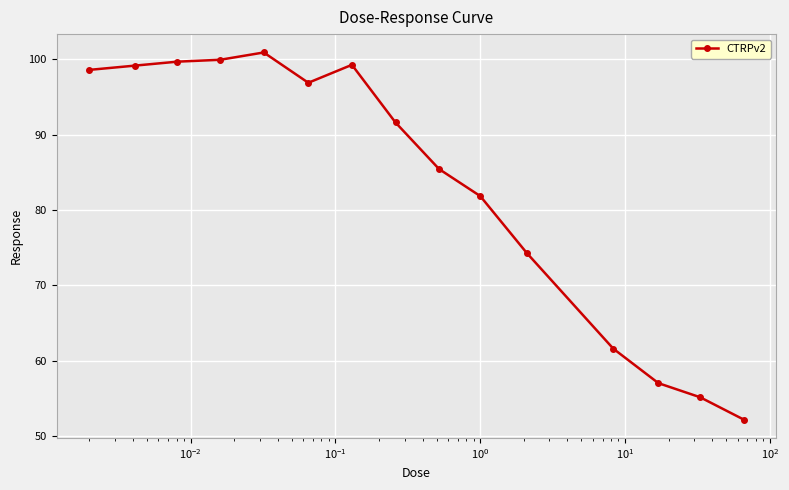

True or false: the data has more than 1 interior local peaks.

True